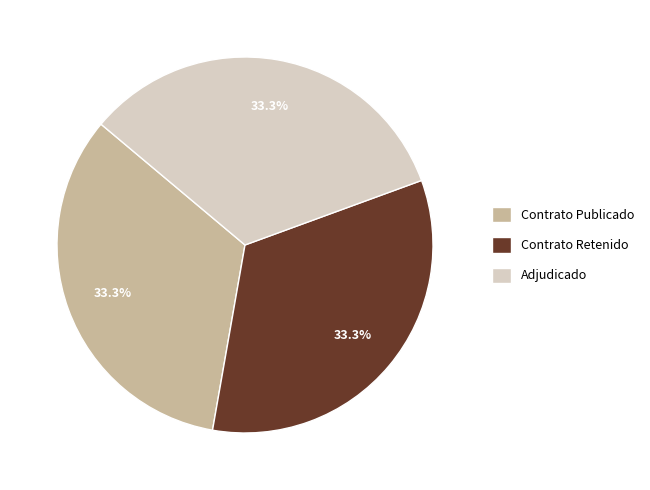

What is the ratio of the value at Contrato Retenido to the value at Adjudicado?

1.0